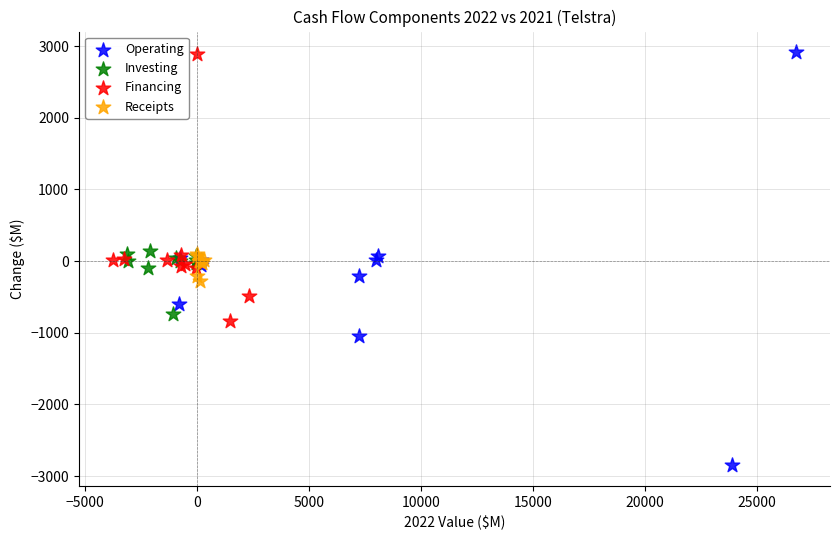

Which series has the widest spread of Y values?

Operating